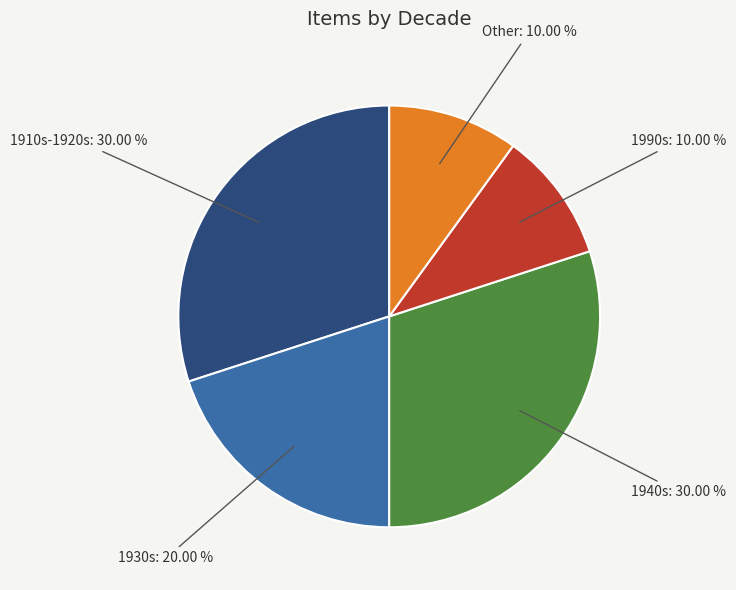

Is there any slice that represents more than half of the pie?

No